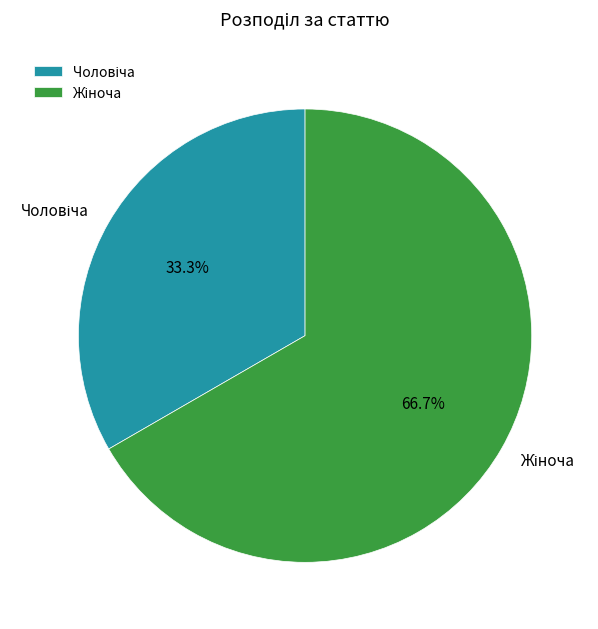

Is there a majority slice in this chart?

Yes